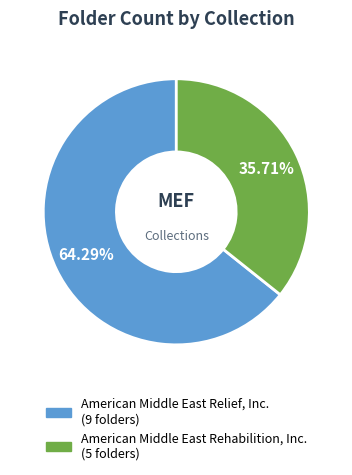

To the nearest percent, what is the average slice percentage?

50%